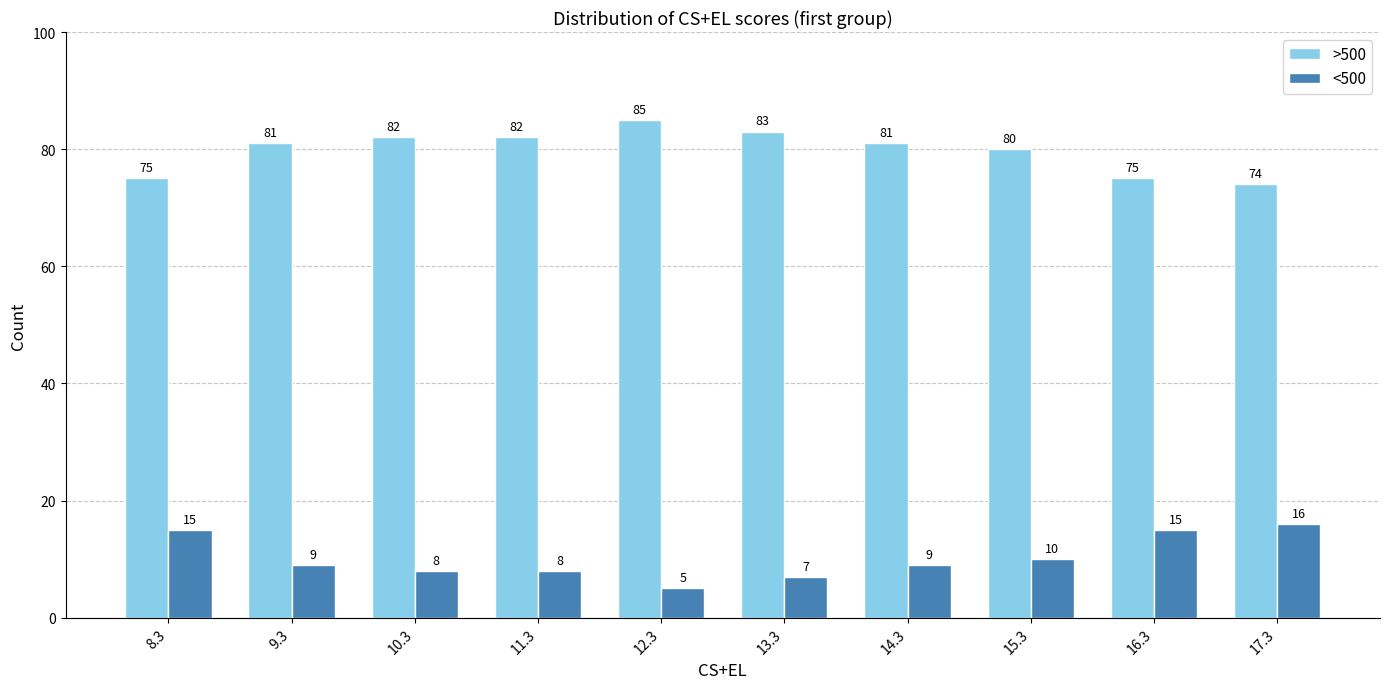

What is the spread (max minus min) of values at 11.3?

74